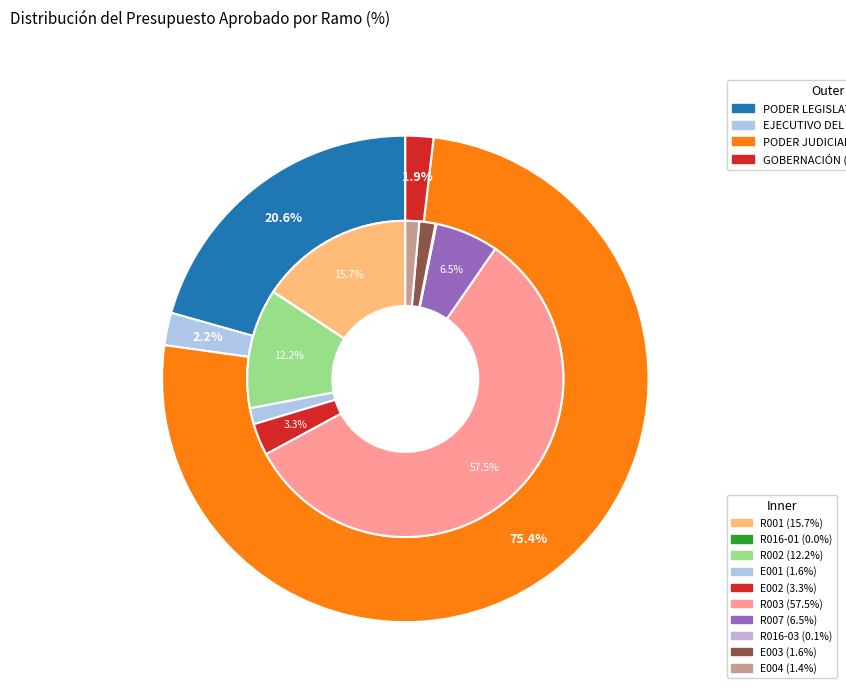

Which slice is the largest?

PODER JUDICIAL